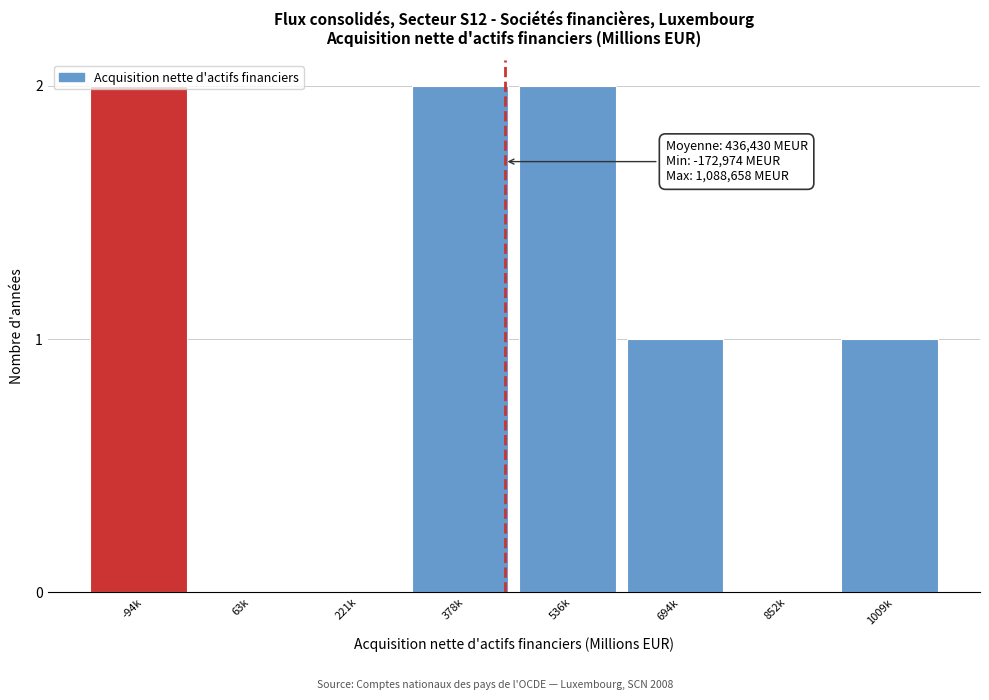

What is the change in value from 221k to 1009k?

+1